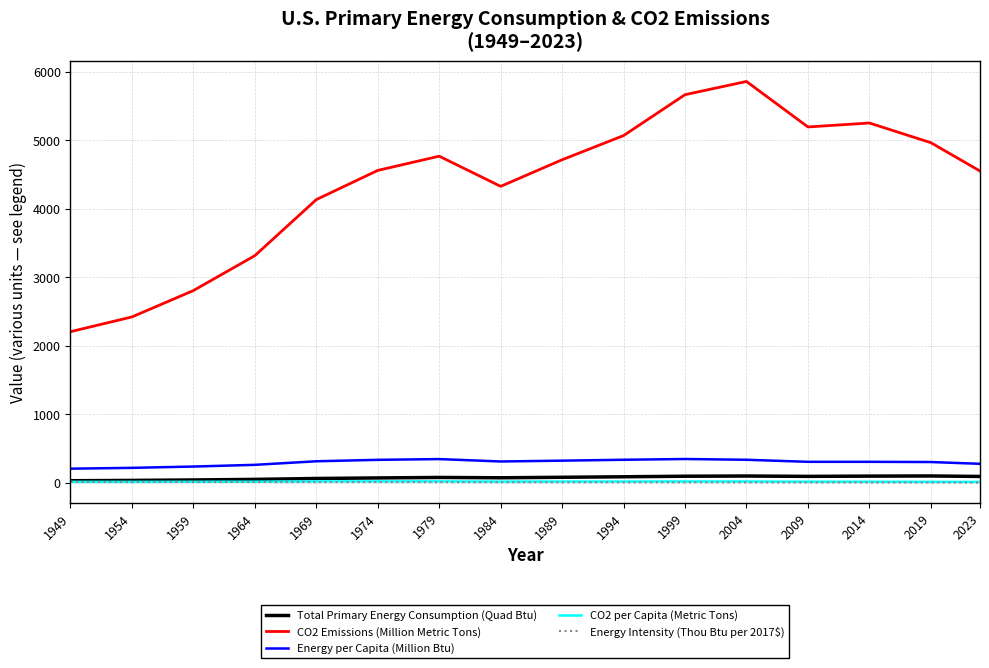

True or false: CO2 Emissions (Million Metric Tons) has a value of 4716.4 at 1989.

True